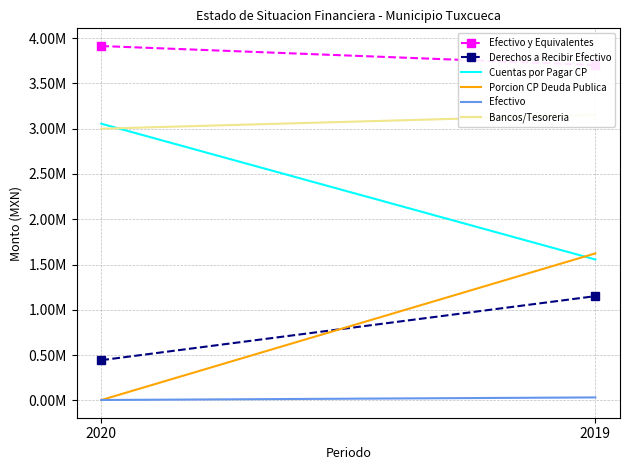

At which label does Efectivo reach its peak?

2019